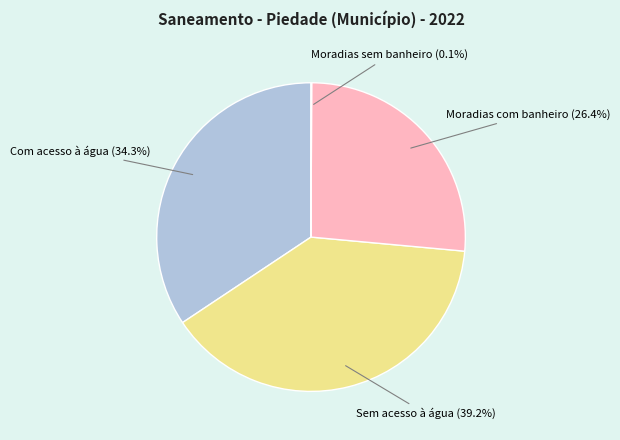

Is there a majority slice in this chart?

No